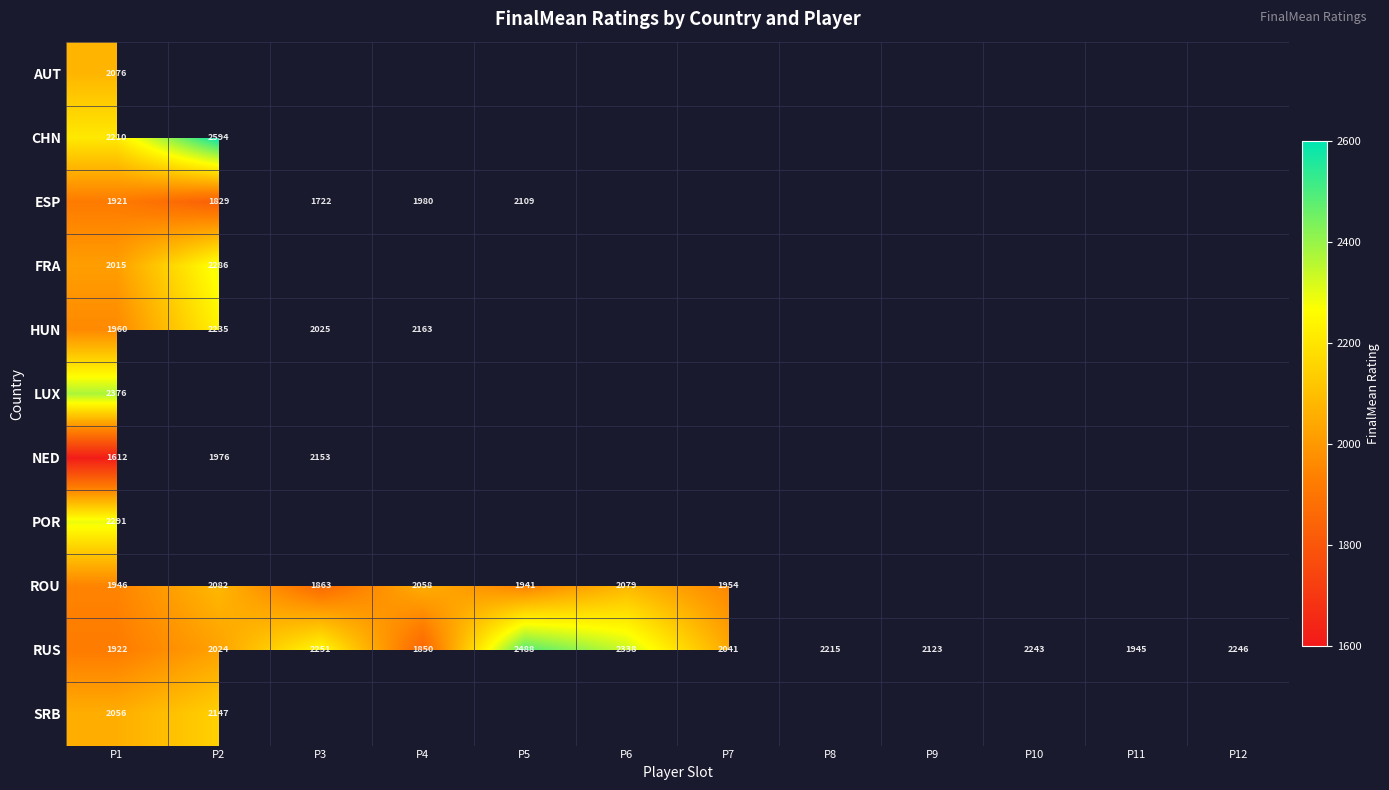

What is the greatest value displayed?

2594.0